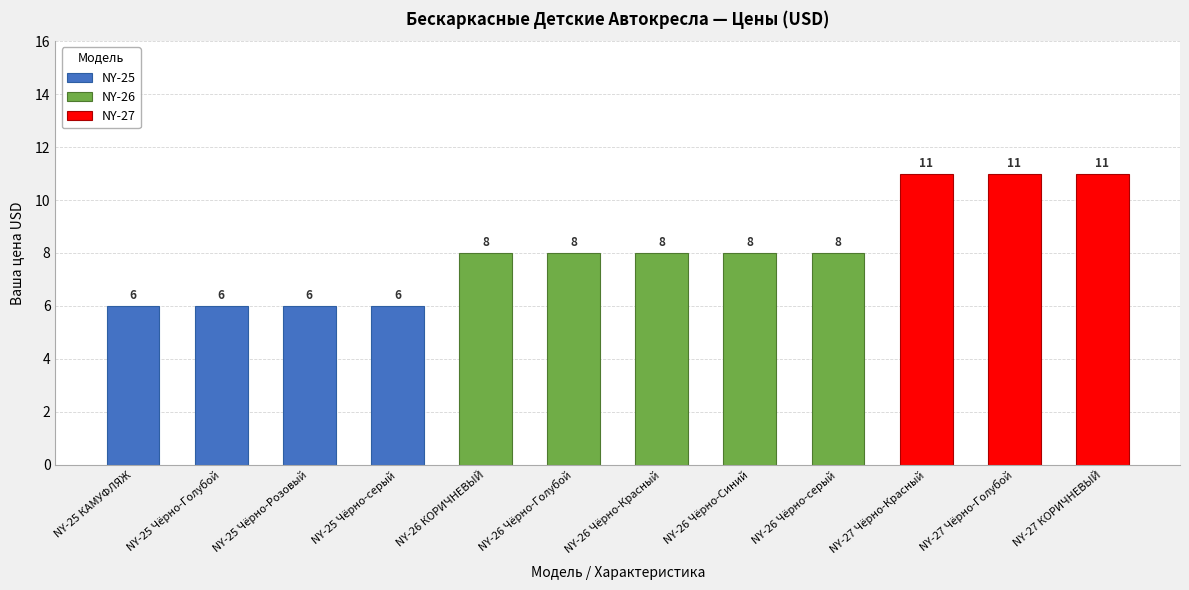

Which has a higher value, NY-25 КАМУФЛЯЖ or NY-25 Чёрно-Голубой?

NY-25 КАМУФЛЯЖ